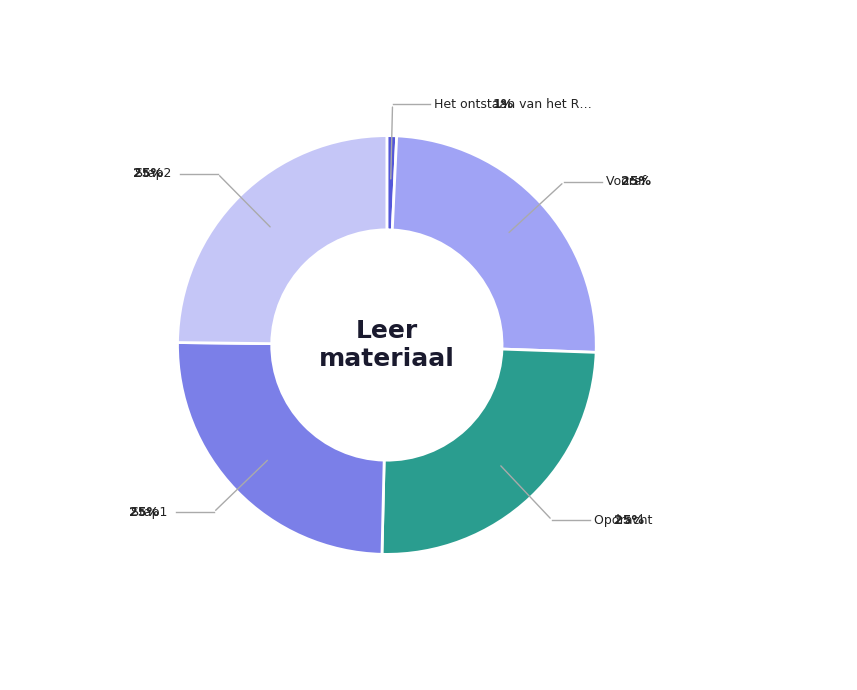

Is it true that Opdracht is 19% of the pie?

False